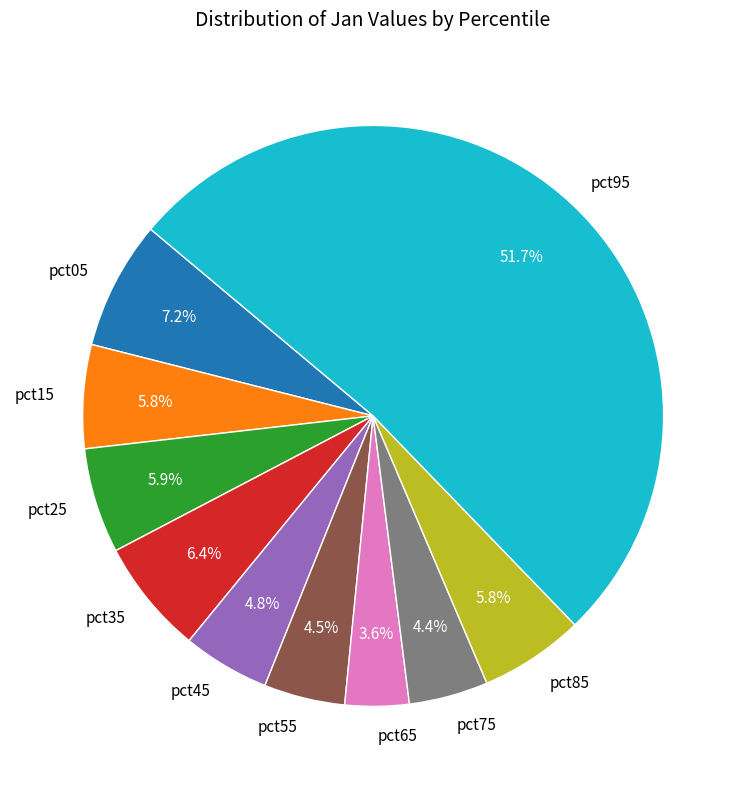

What percentage do pct85 and pct05 together represent?

13.0%